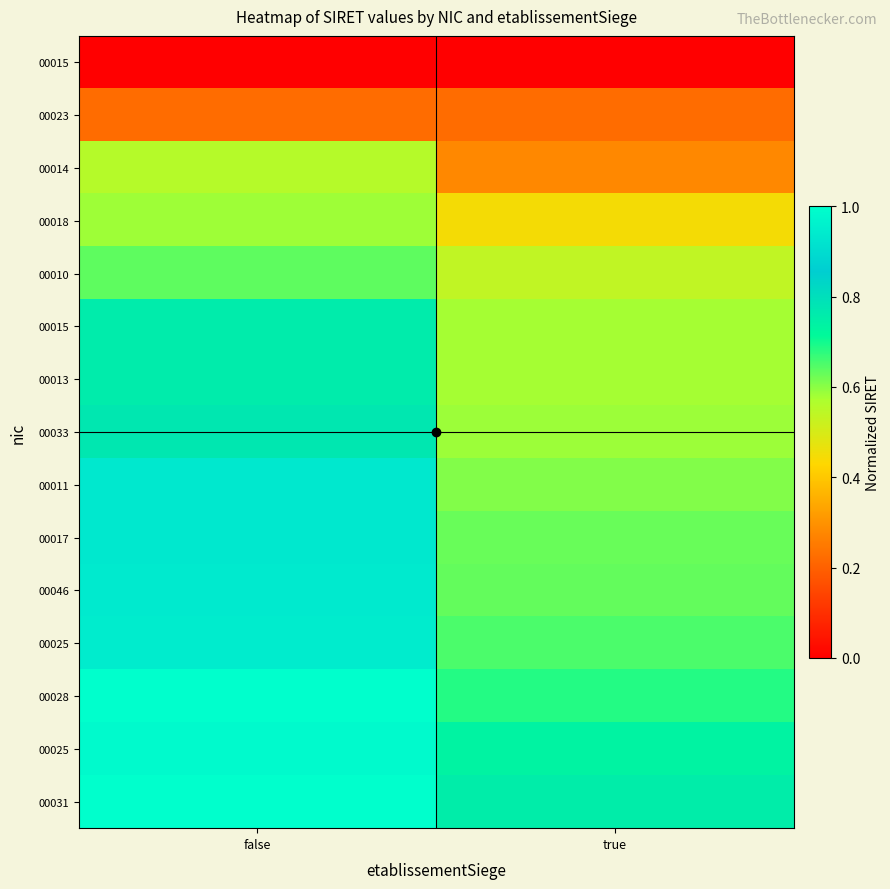

What is the difference between the highest and lowest values at false?

1.0